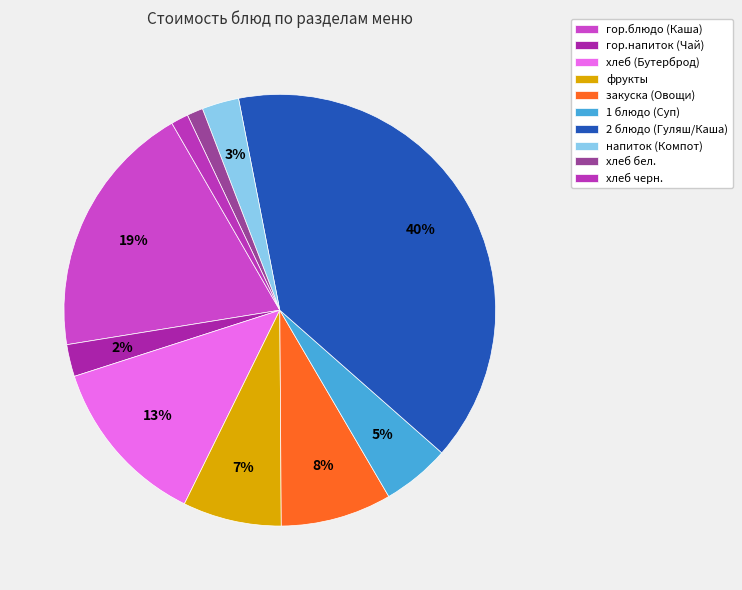

What is the largest slice in the pie chart?

2 блюдо (Гуляш/Каша)